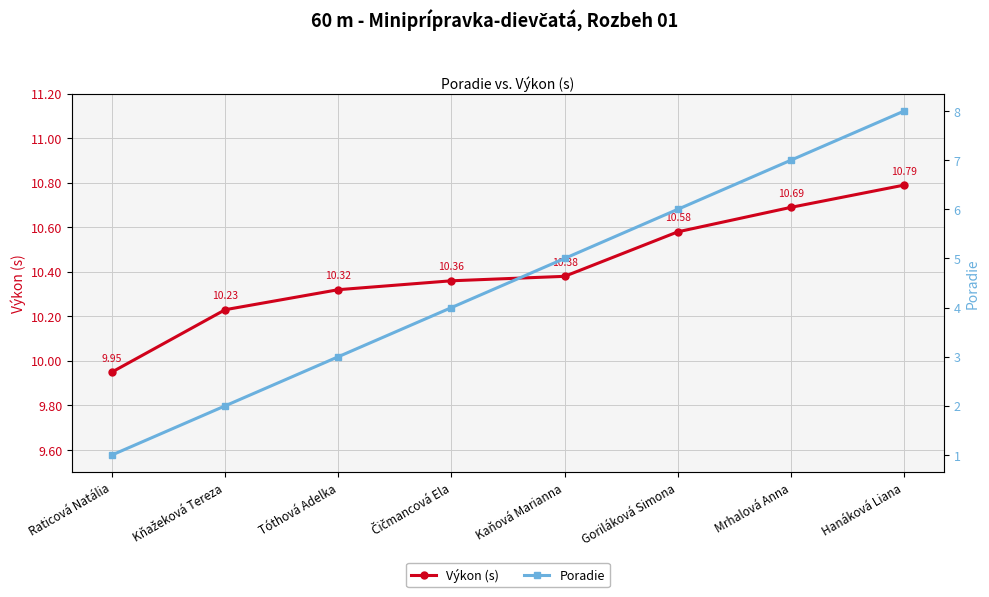

Is this an area chart (filled region under the line)?

No